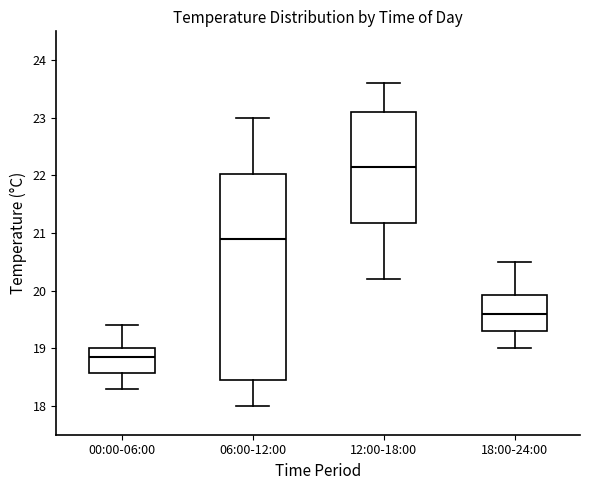

Where does the median line of the box for 00:00-06:00 sit on the y-axis? The values are not printed on the chart, so give them approximately, as read against the axis.

18.9